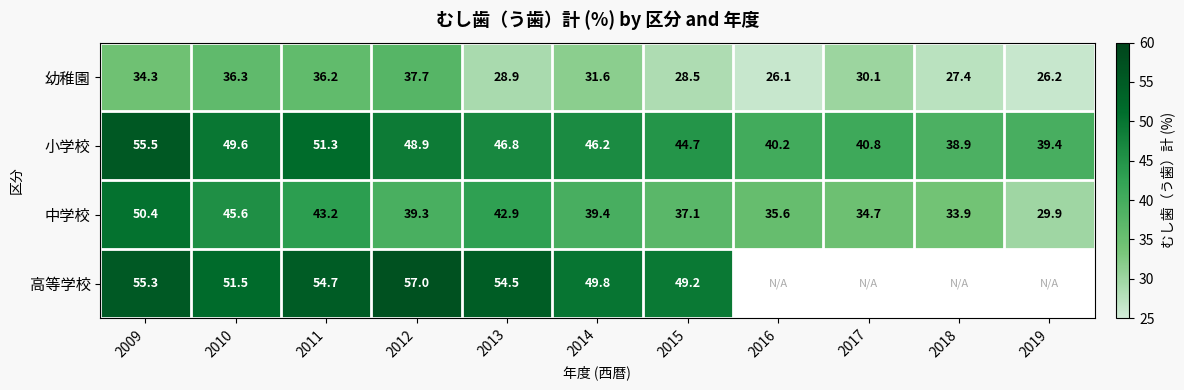

What is the spread (max minus min) of values at 2013?

25.6